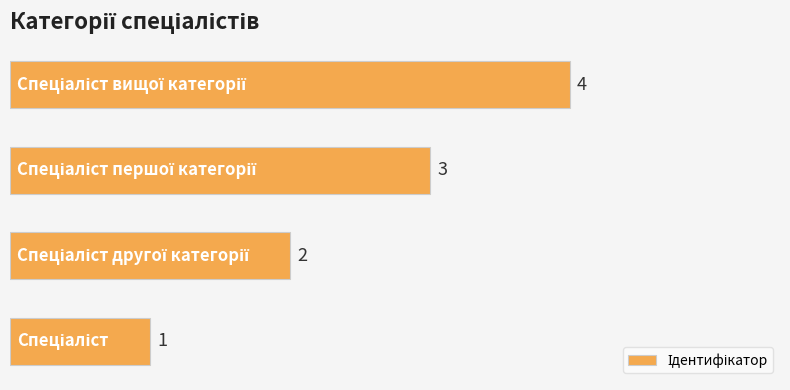

How many data points are less than 3?

2